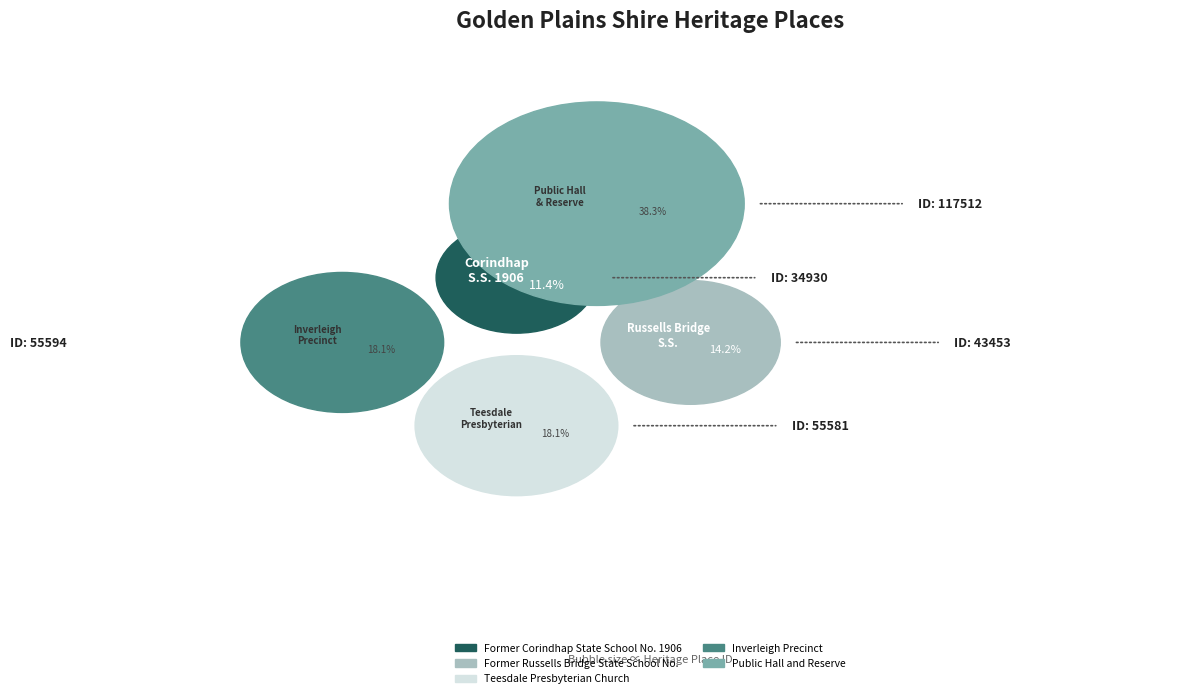

What is the change in value from Former Corindhap State School No. 1906 to Former Russells Bridge State School No.?

+8523